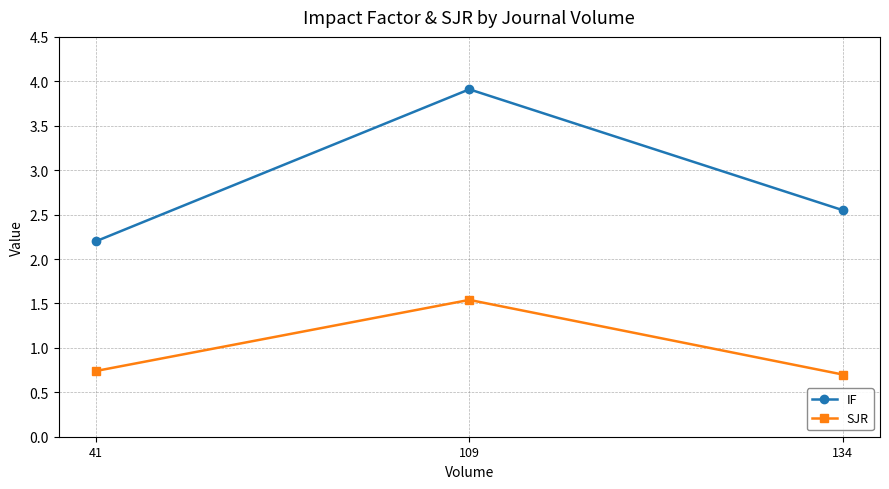

What are all the series names shown in the legend?

IF, SJR